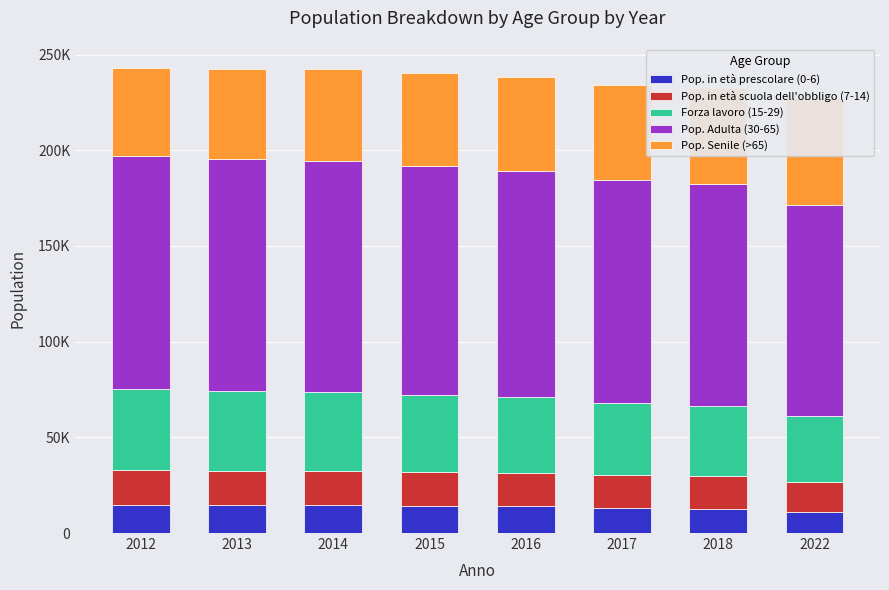

Rank the categories by Pop. in età prescolare (0-6) value from highest to lowest.

2013, 2012, 2014, 2015, 2016, 2017, 2018, 2022